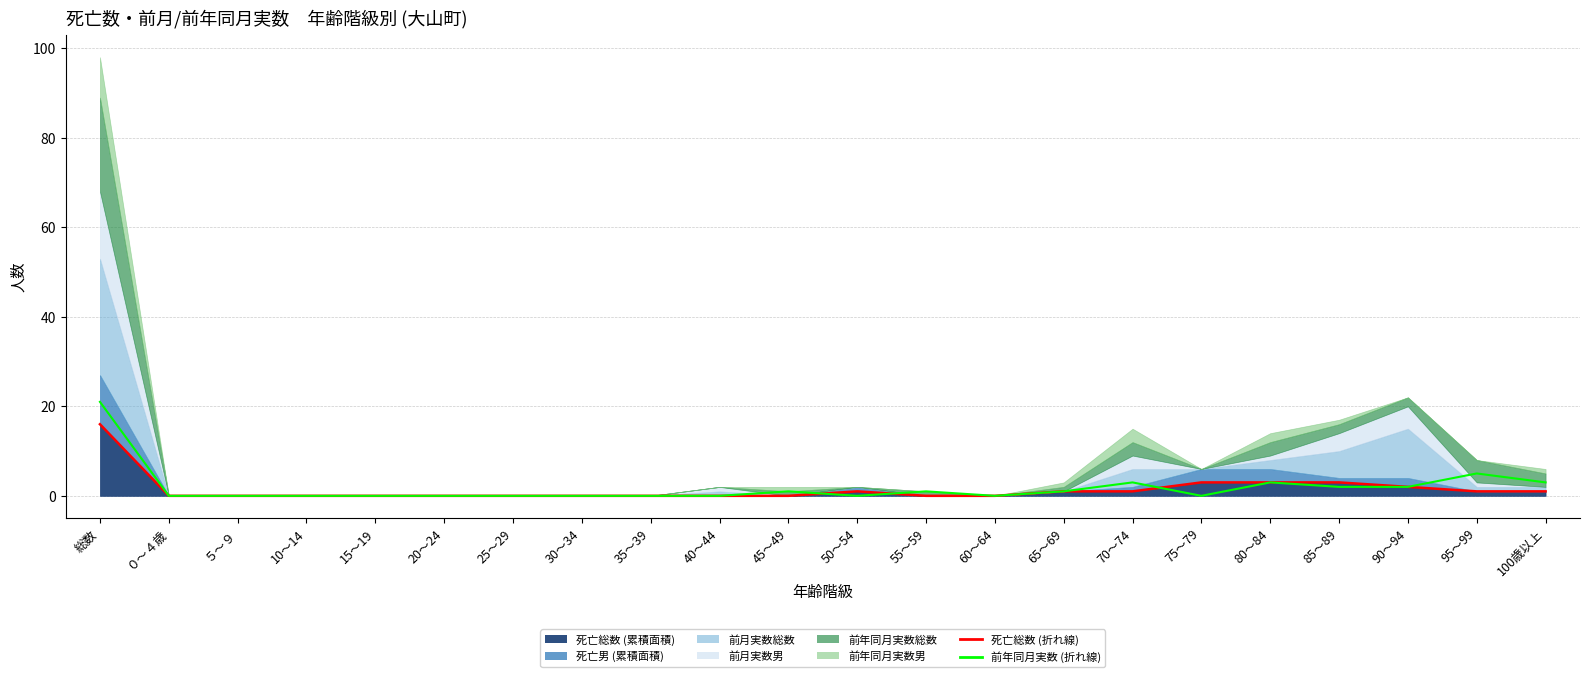

What is the label of the 22nd point from the left?

100歳以上